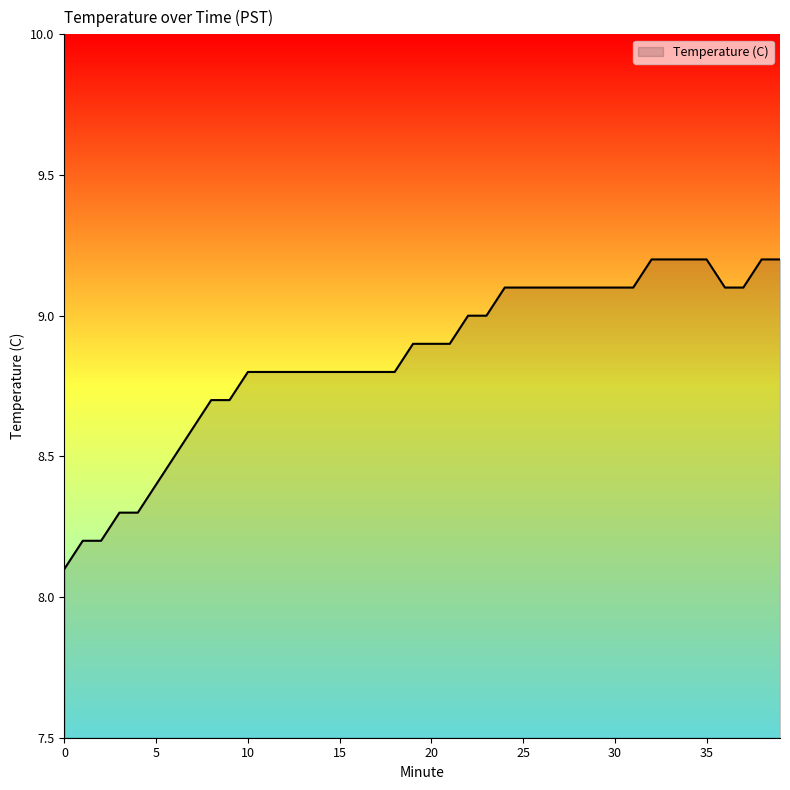

What is the smallest value displayed?

8.1